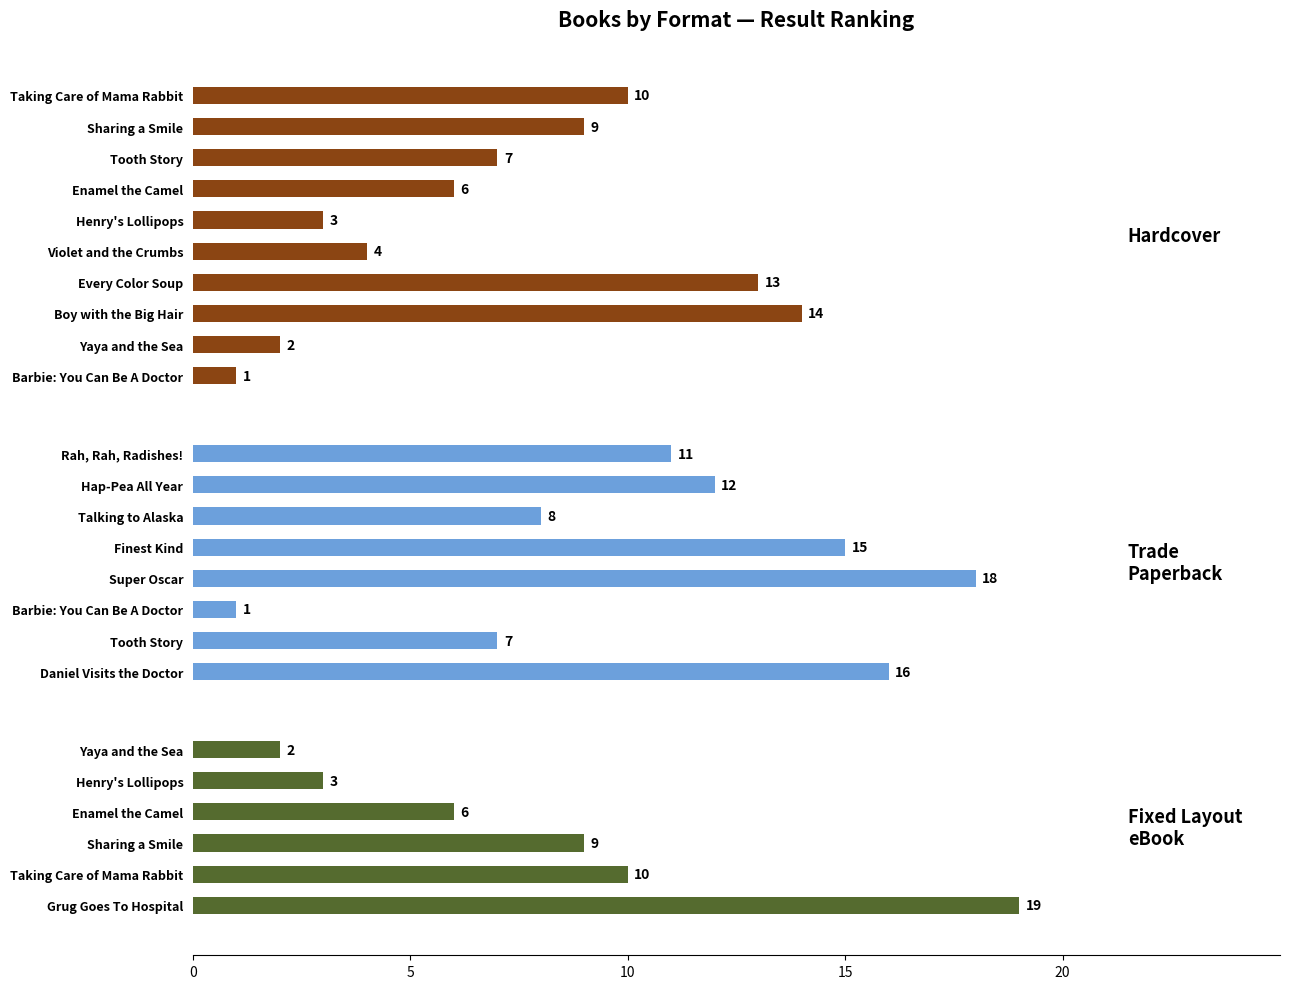

At 8, list the series in order from smallest to largest.

Trade Paperback, Fixed Layout eBook, Hardcover